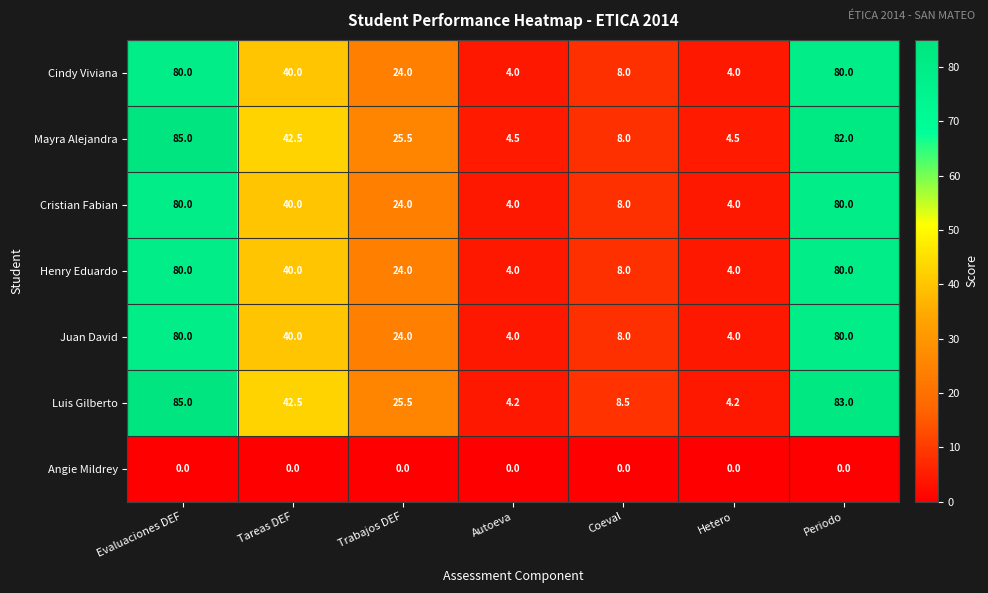

At which label does Cindy Viviana first exceed 24?

Evaluaciones DEF